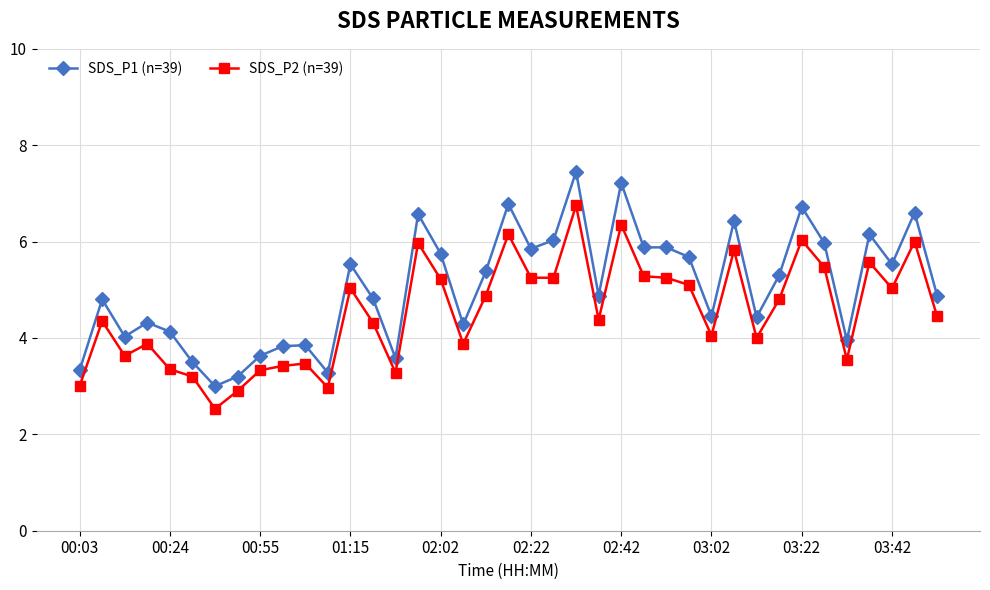

True or false: SDS_P1 (n=39) and SDS_P2 (n=39) cross at least once.

False